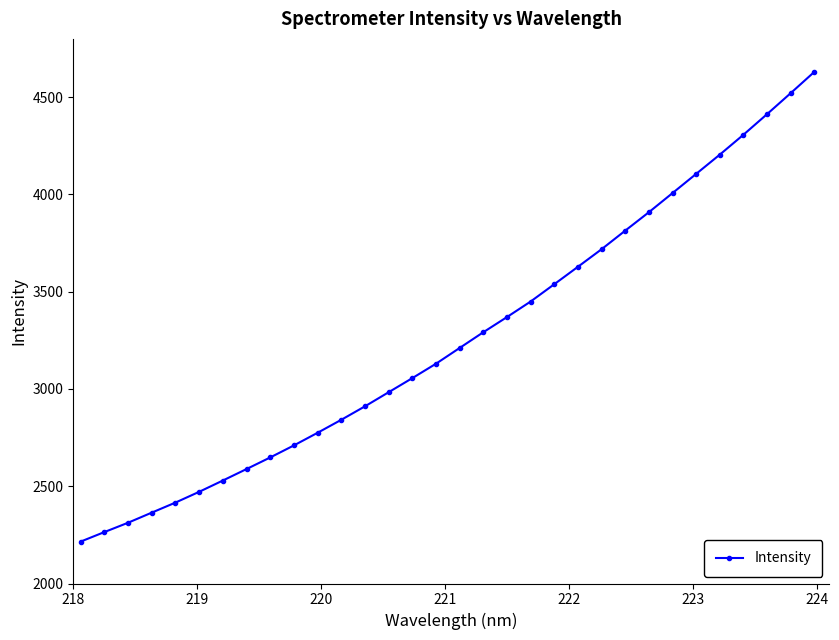

What is the value of the 9th point from the left?

2648.0